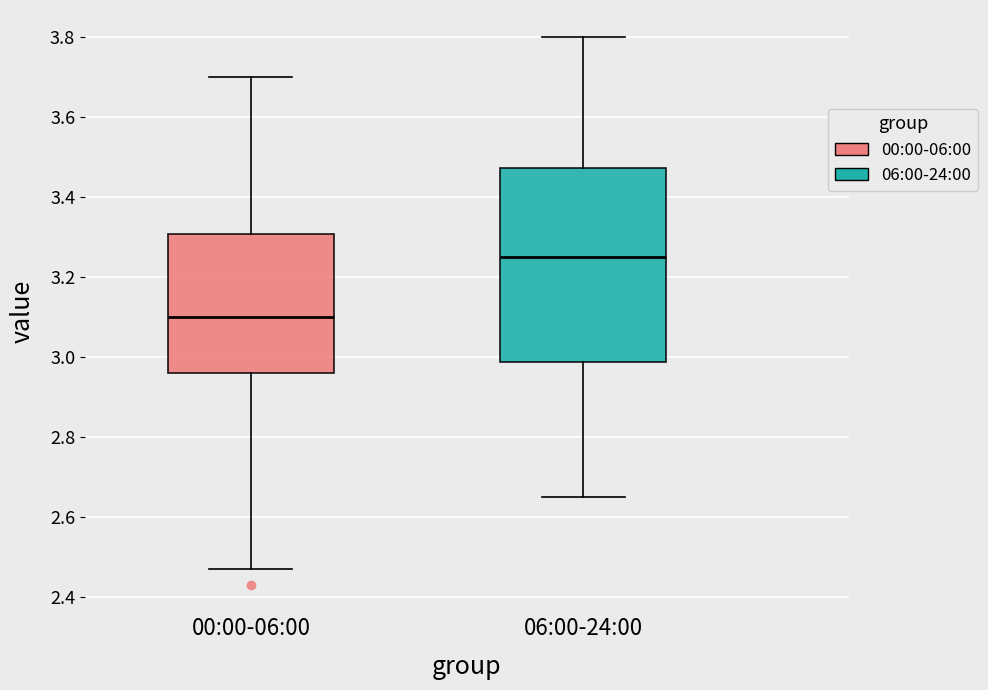

Where does the median line of the box for 06:00-24:00 sit on the y-axis? The values are not printed on the chart, so give them approximately, as read against the axis.

3.26